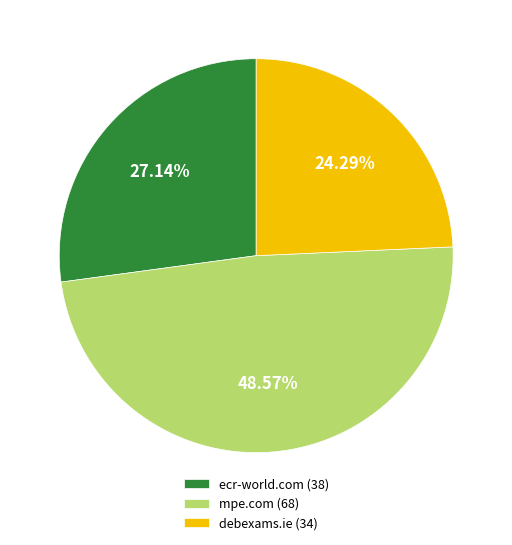

True or false: debexams.ie accounts for 19% of the total.

False